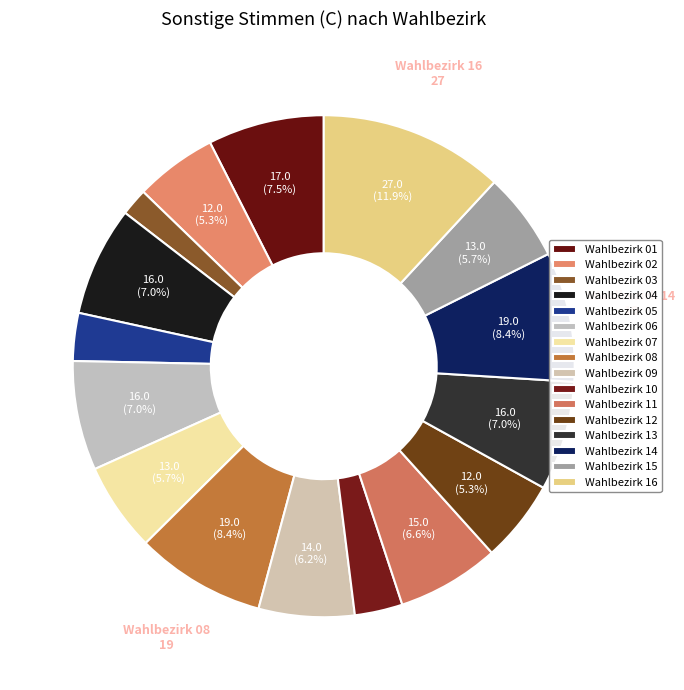

How many slices are in this pie chart?

16